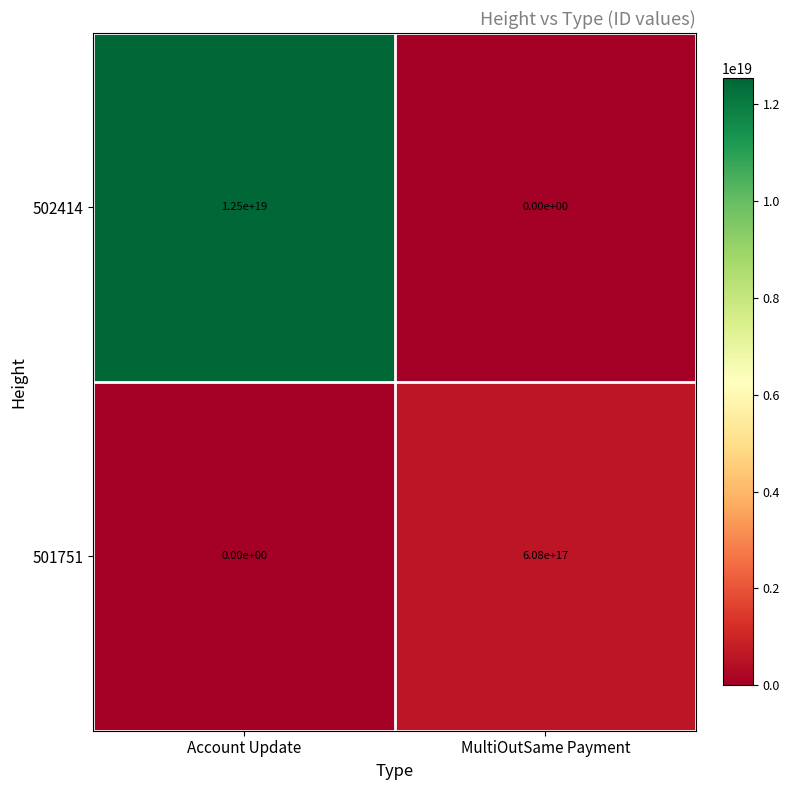

At which category does the chart reach its peak across all series?

Account Update